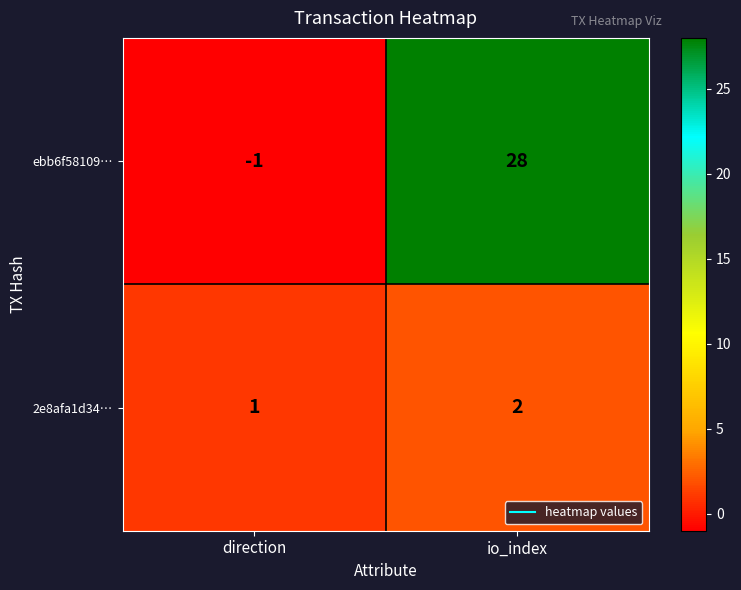

Reading left to right, transcribe all the data shown in this chart.

ebb6f58109…: -1	28
2e8afa1d34…: 1	2